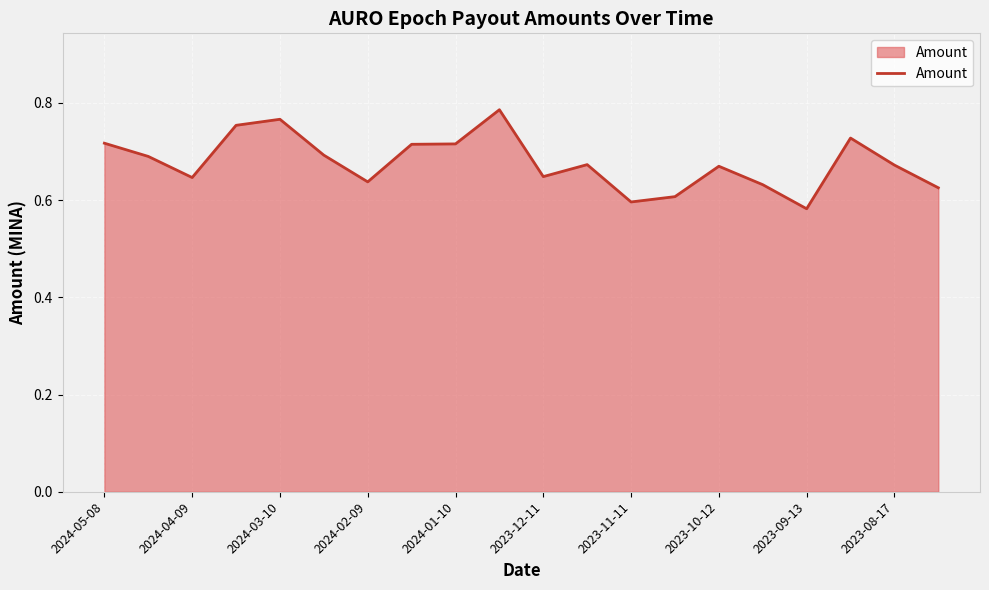

The value at 2024-02-09 is 0.1. True or false?

False